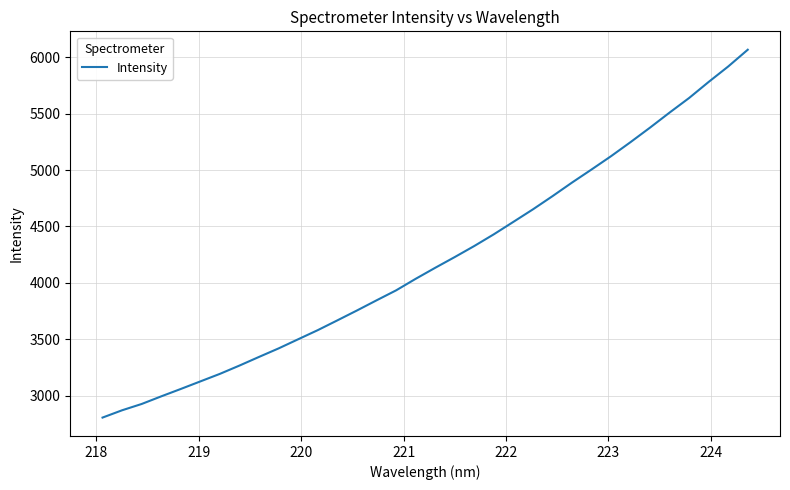

How many lines are shown in the chart?

1